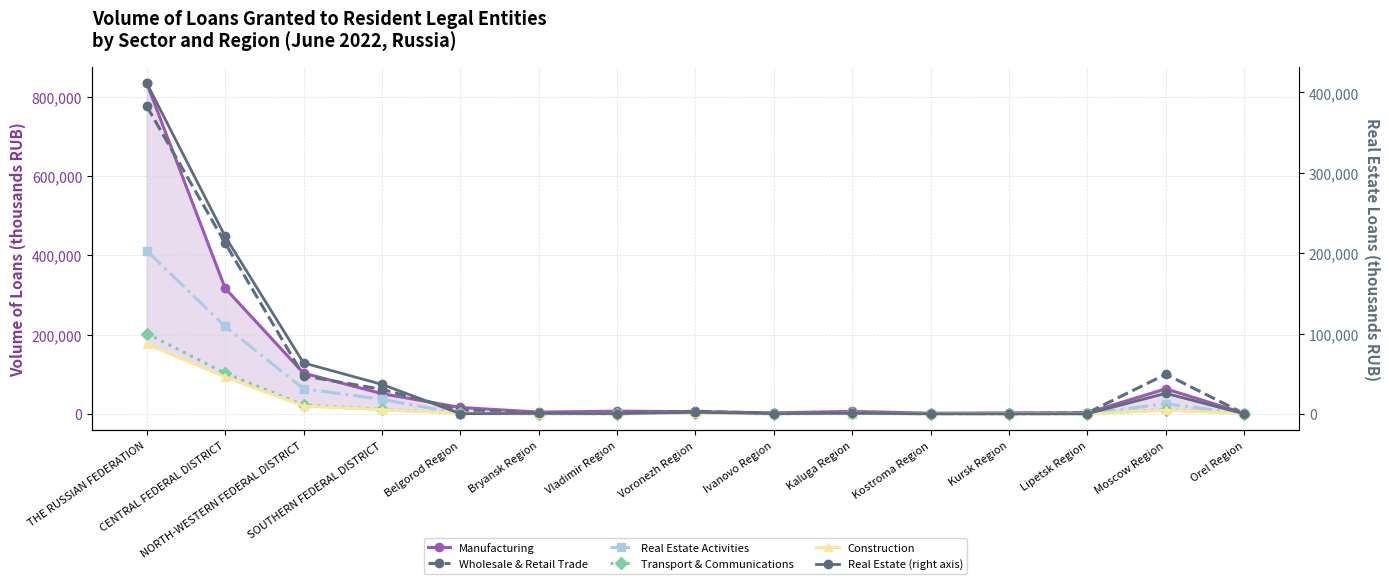

What is the label of the 13th point from the right?

NORTH-WESTERN FEDERAL DISTRICT